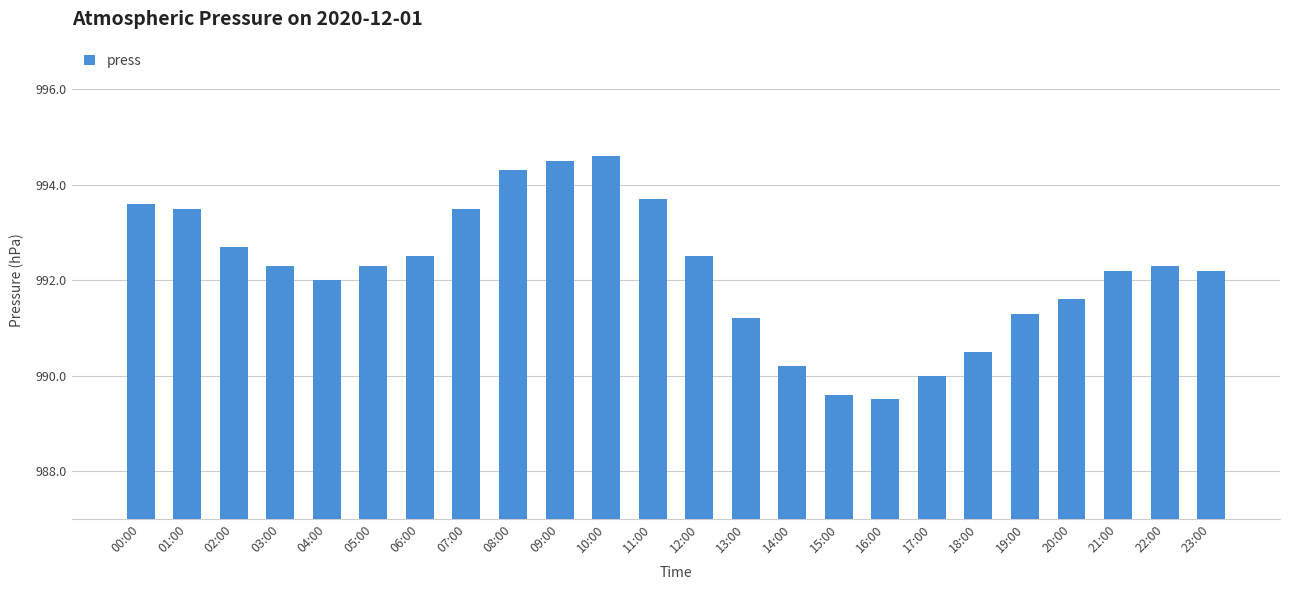

What is the label of the 24th bar from the left?

23:00